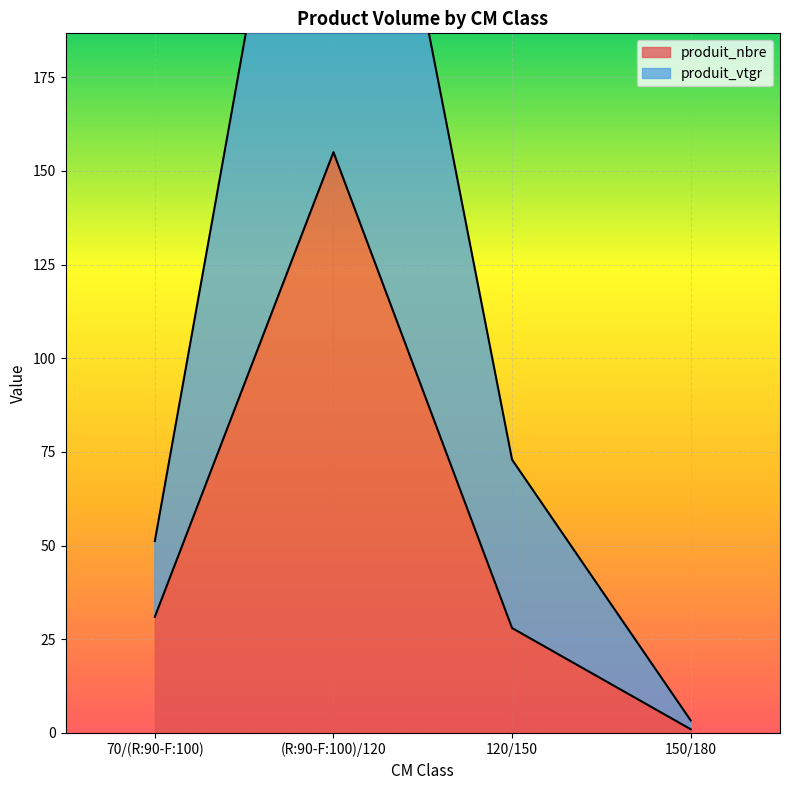

In produit_vtgr, how many points are higher than both neighbors (excluding endpoints)?

1